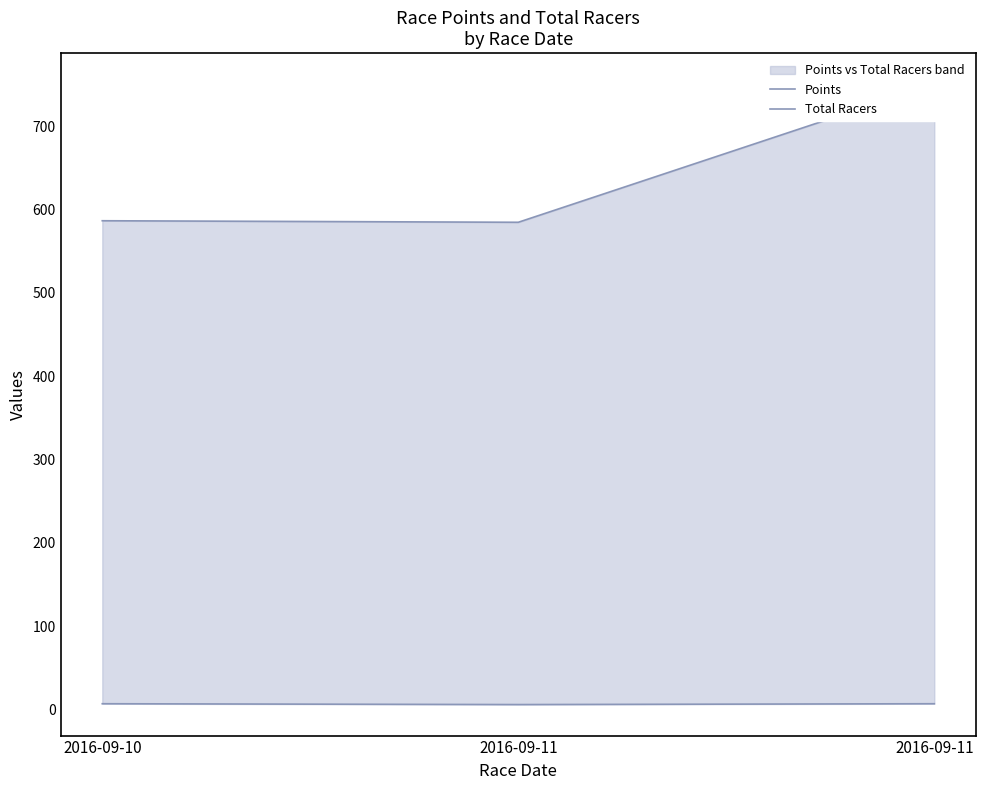

What value does the Total Racers series have at 2016-09-11?

7.0